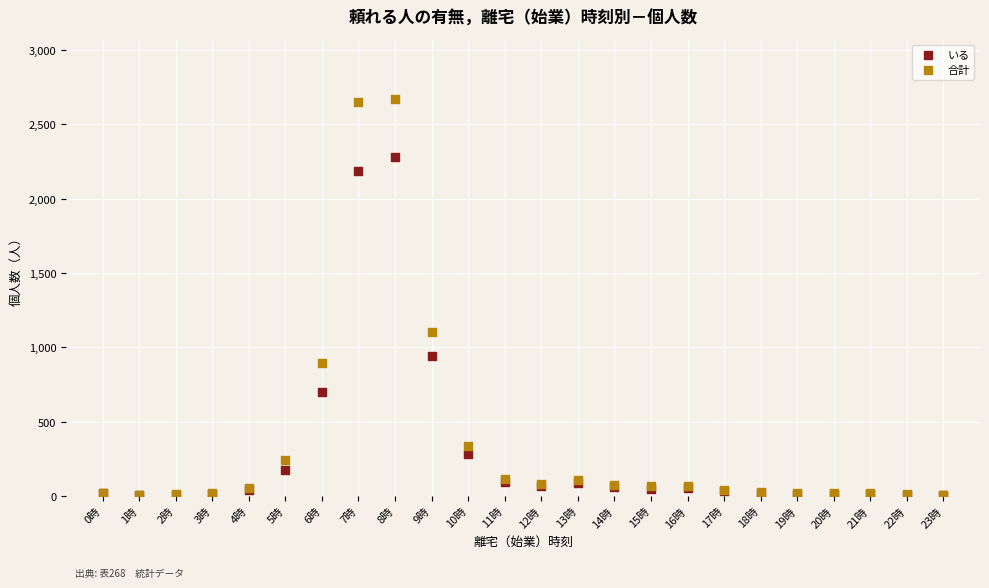

Across all series, what Y value is closest to 1336?

1103